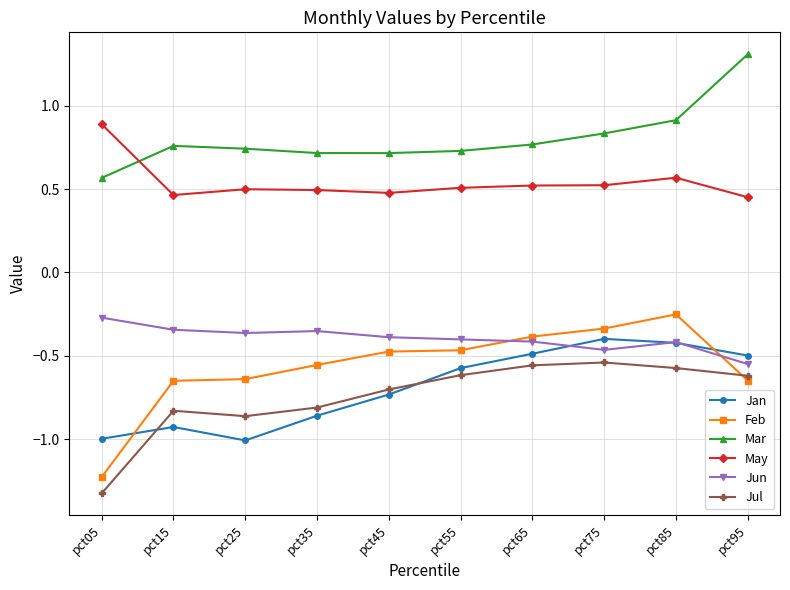

True or false: Jan and Mar cross at least once.

False